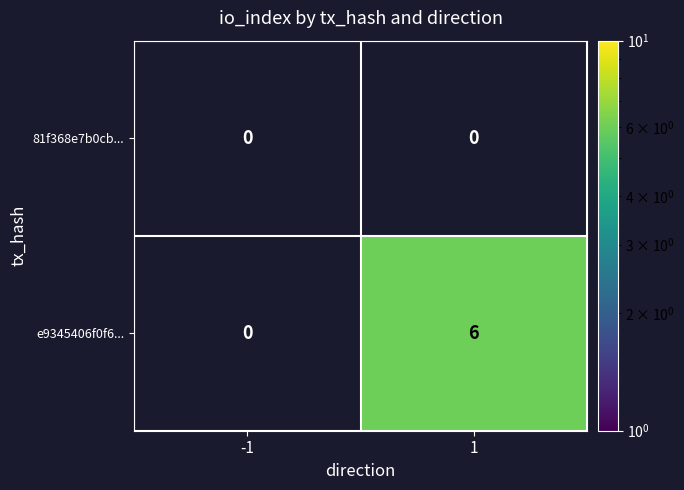

Rank the categories by e9345406f0f6... value from lowest to highest.

-1, 1